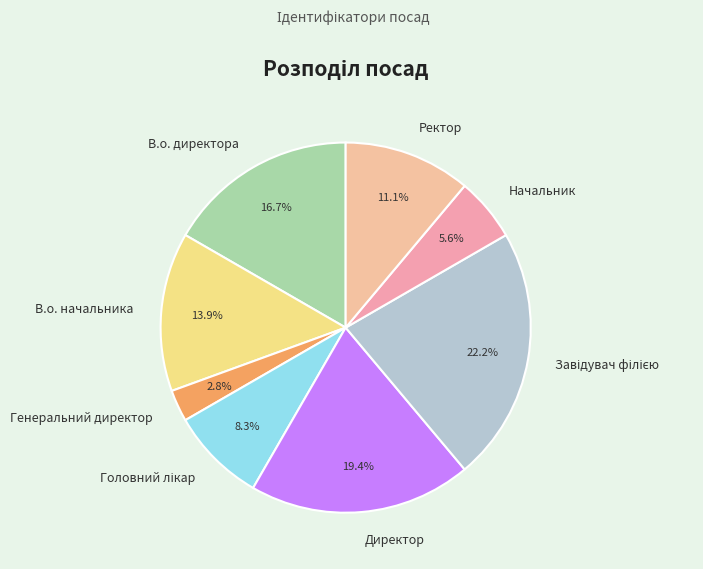

Which category has the smallest portion of the pie?

Генеральний директор